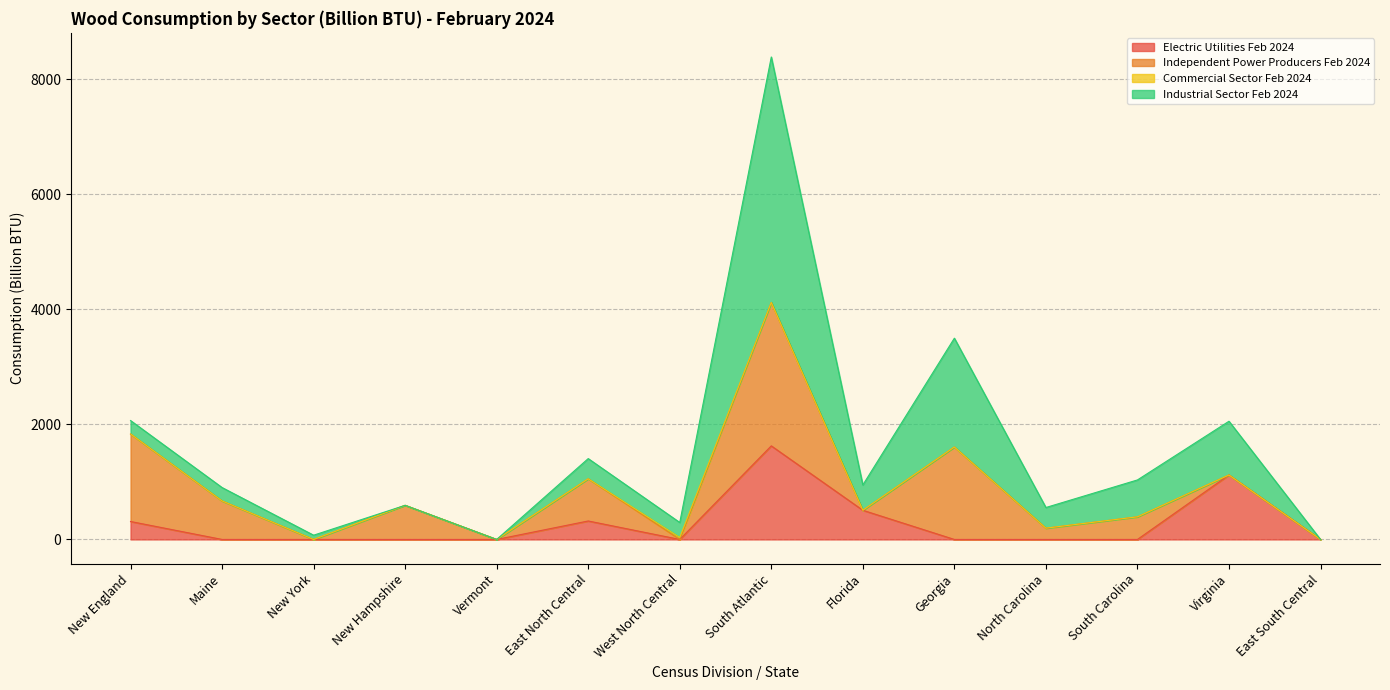

What are all the series names shown in the legend?

Electric Utilities Feb 2024, Independent Power Producers Feb 2024, Commercial Sector Feb 2024, Industrial Sector Feb 2024